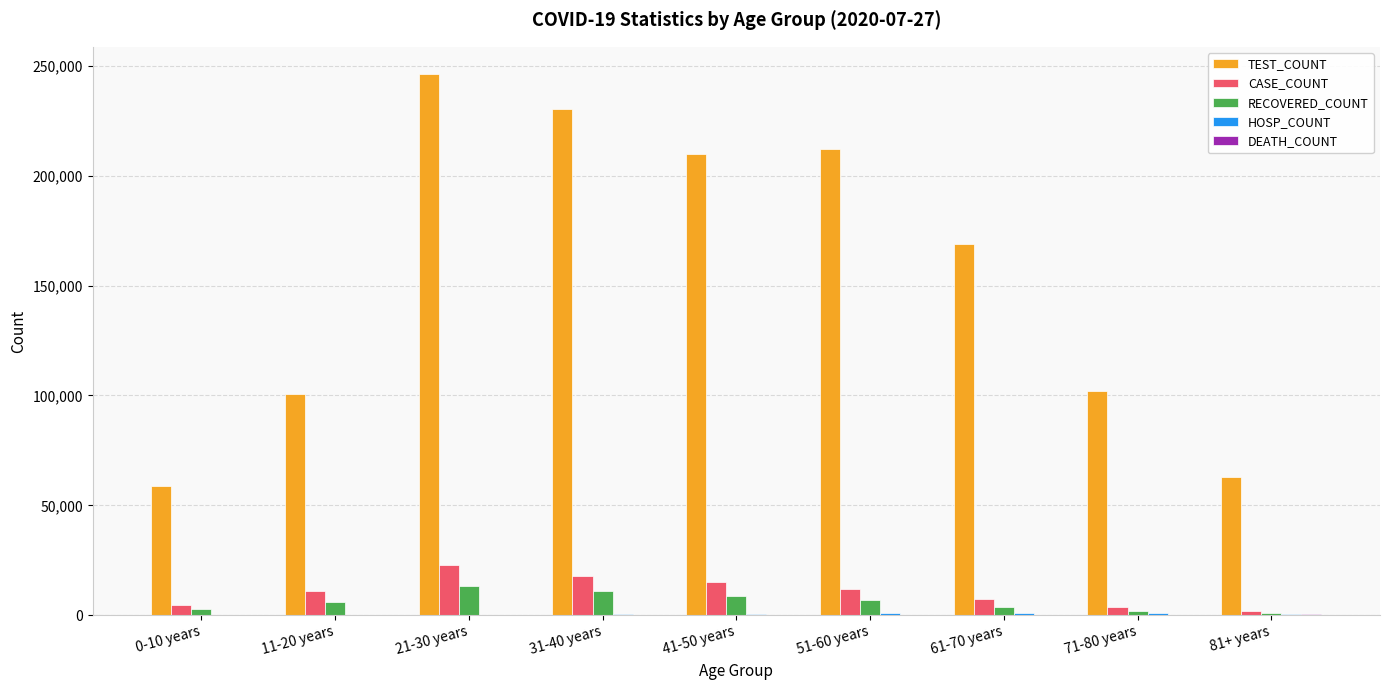

Is the value of TEST_COUNT at 11-20 years greater than the value of CASE_COUNT at 51-60 years?

Yes